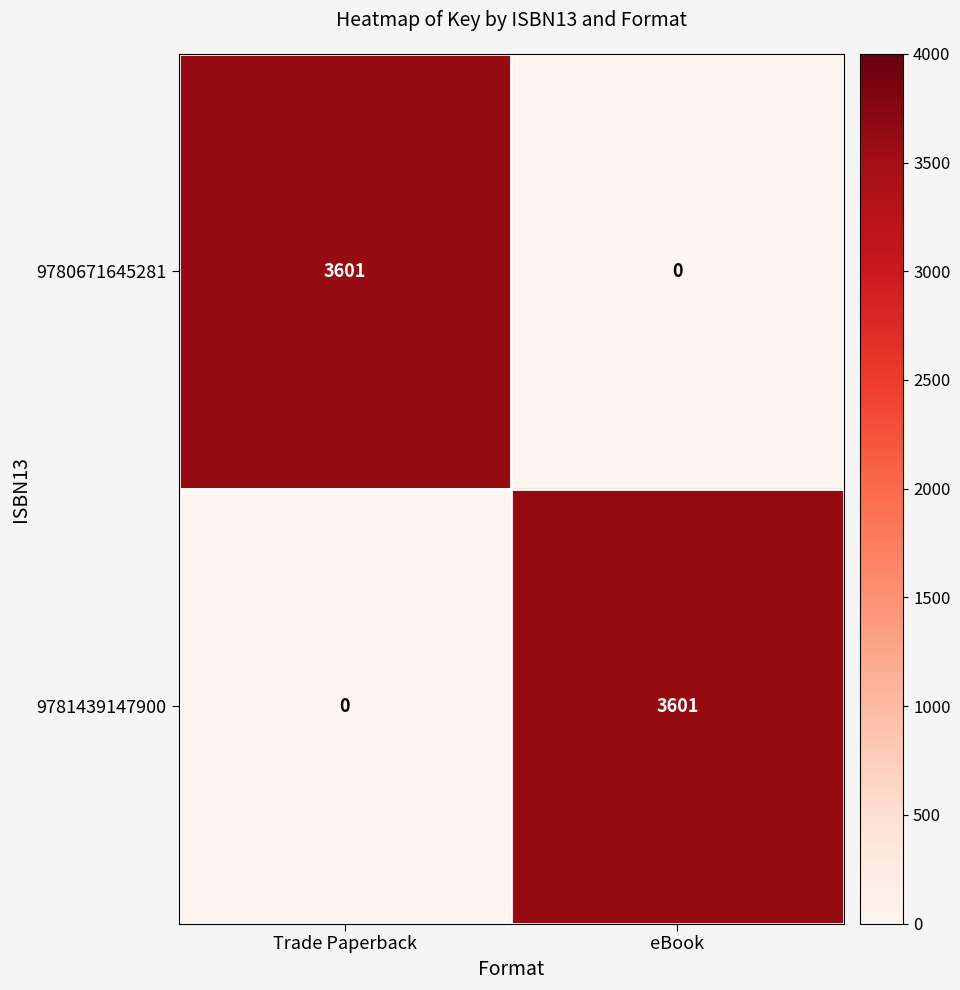

What is the difference between the 9781439147900 values at Trade Paperback and eBook?

3601